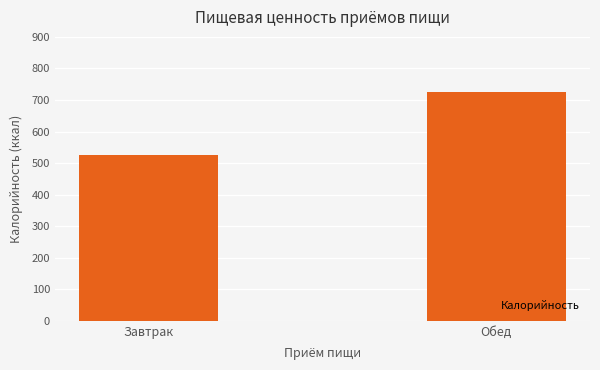

Rank the categories by value from lowest to highest.

Завтрак, Обед